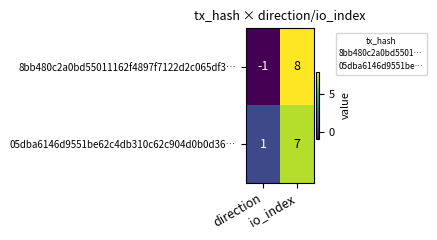

Which series has the widest spread of values?

8bb480c2a0bd55011162f4897f7122d2c065df3…